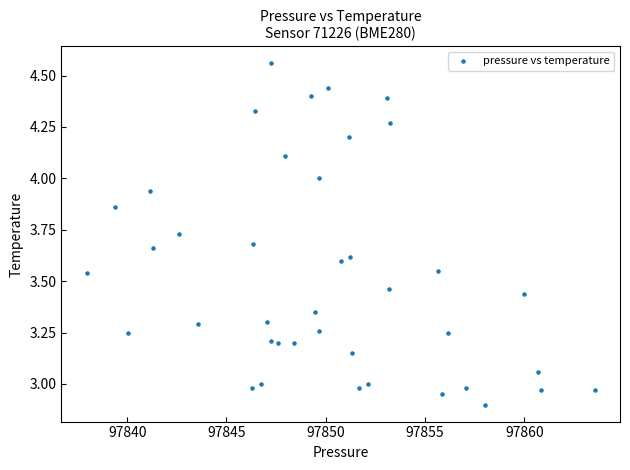

What is the range of Y values (max minus min)?

1.7